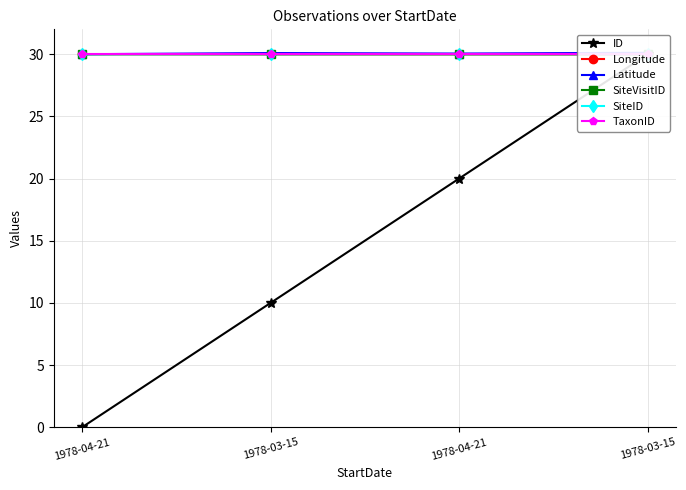

Rank the categories by SiteVisitID value from lowest to highest.

1978-03-15, 1978-03-15, 1978-04-21, 1978-04-21